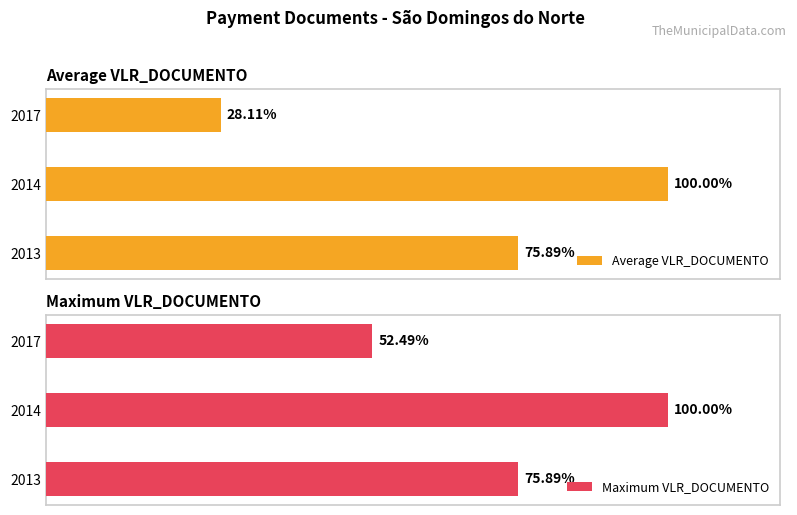

True or false: Maximum VLR_DOCUMENTO has a value of 240.1 at 2014.

False